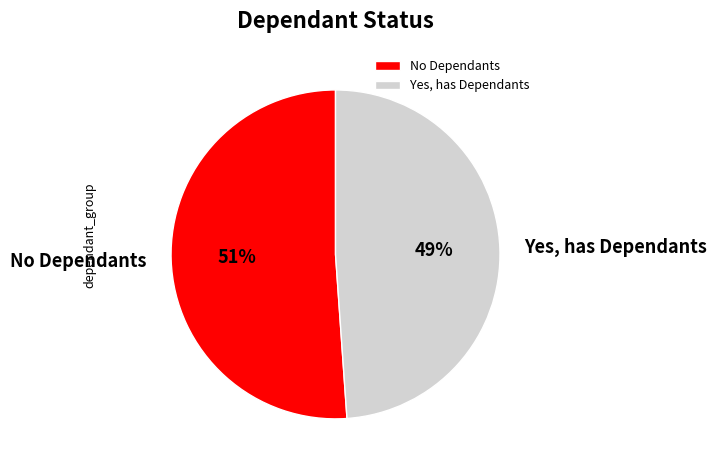

How many slices are in this pie chart?

2